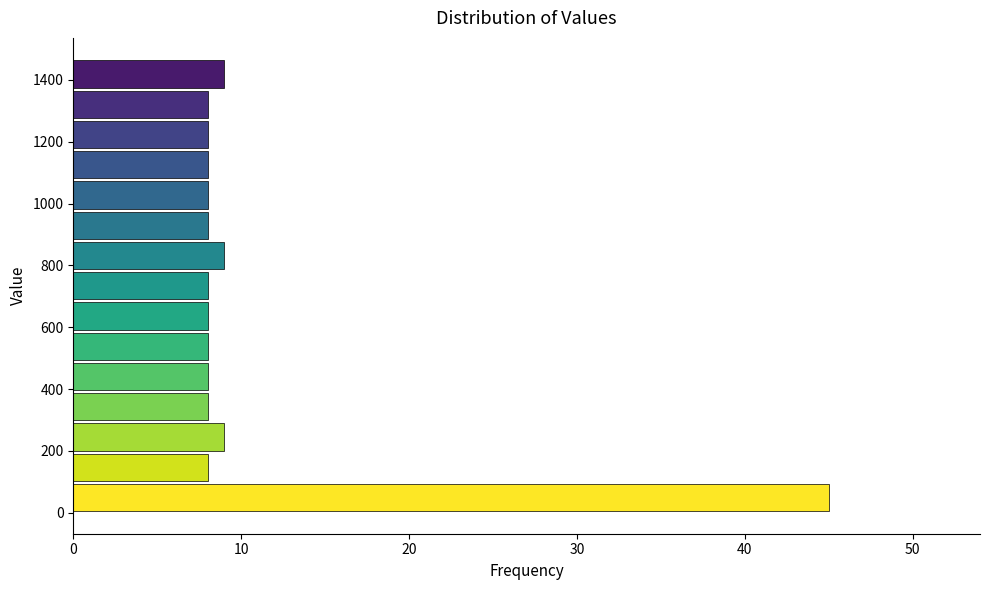

What is the length of the bar covering 0 to 100 on the y-axis? Neither the bar edges nor the lengths are printed on the chart, so give them approximately, as read against the axes.

45